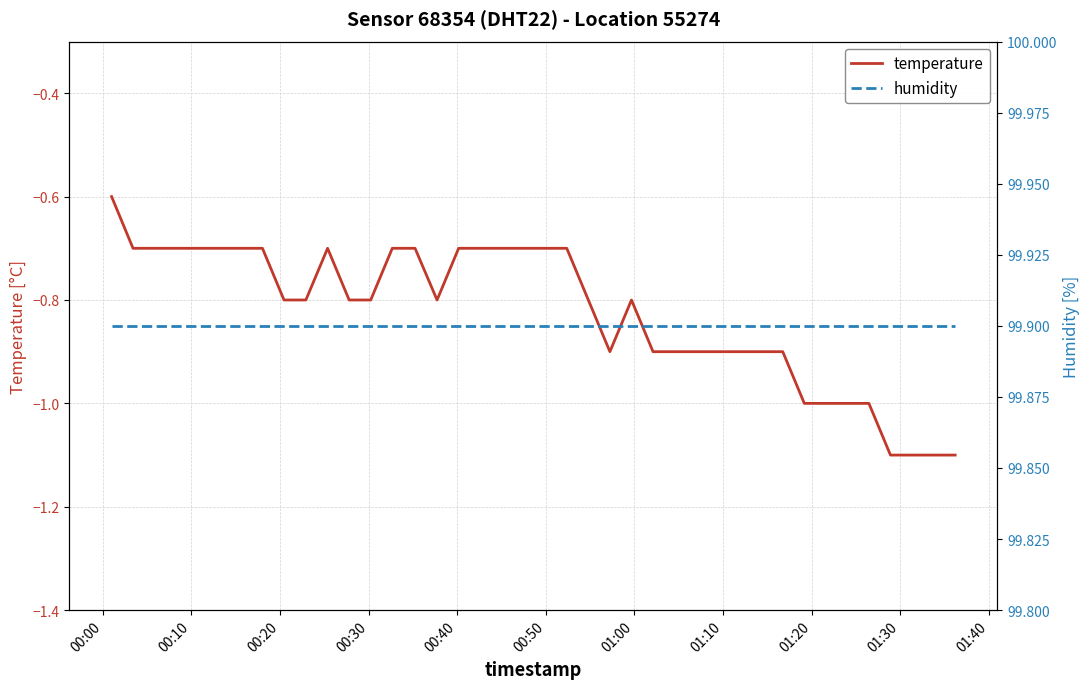

Count the number of categories in the chart.

40